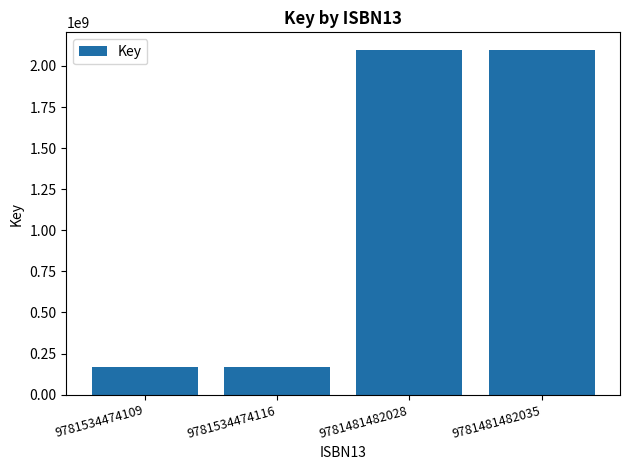

What is the smallest value displayed?

169684797